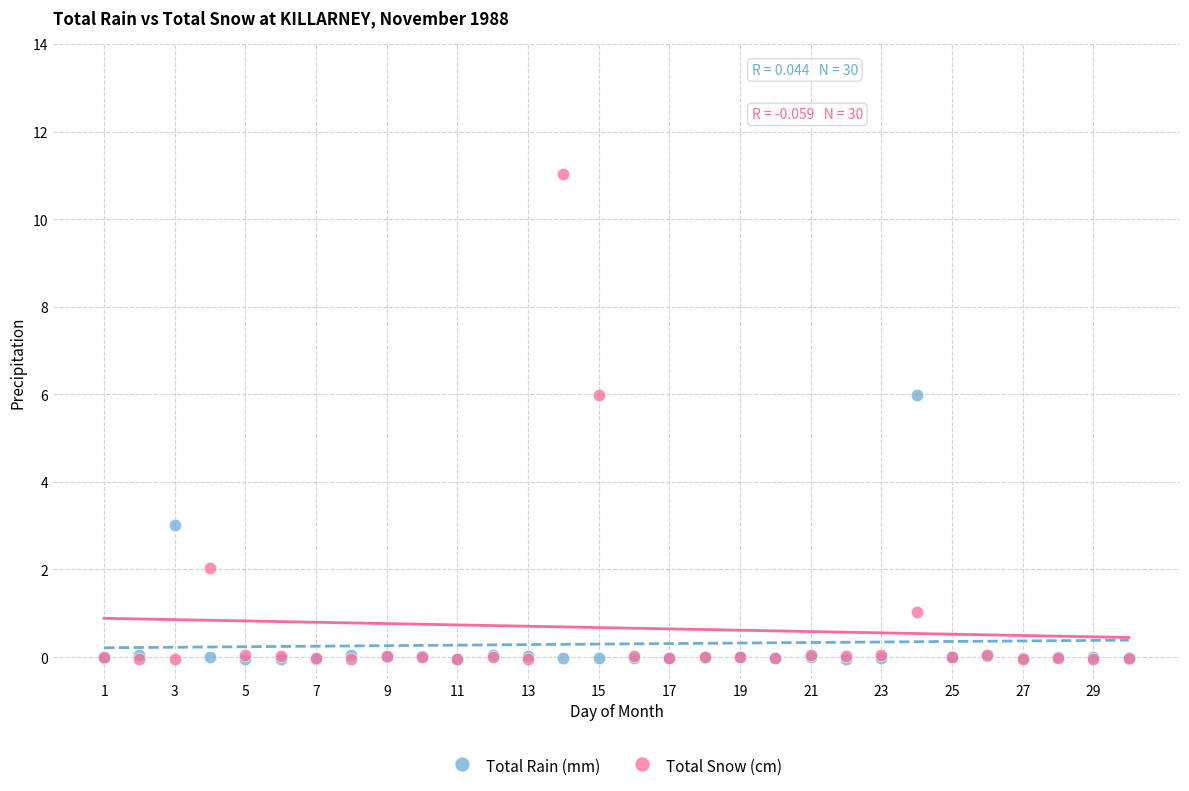

What are all the series names shown in the legend?

Total Rain (mm), Total Snow (cm)